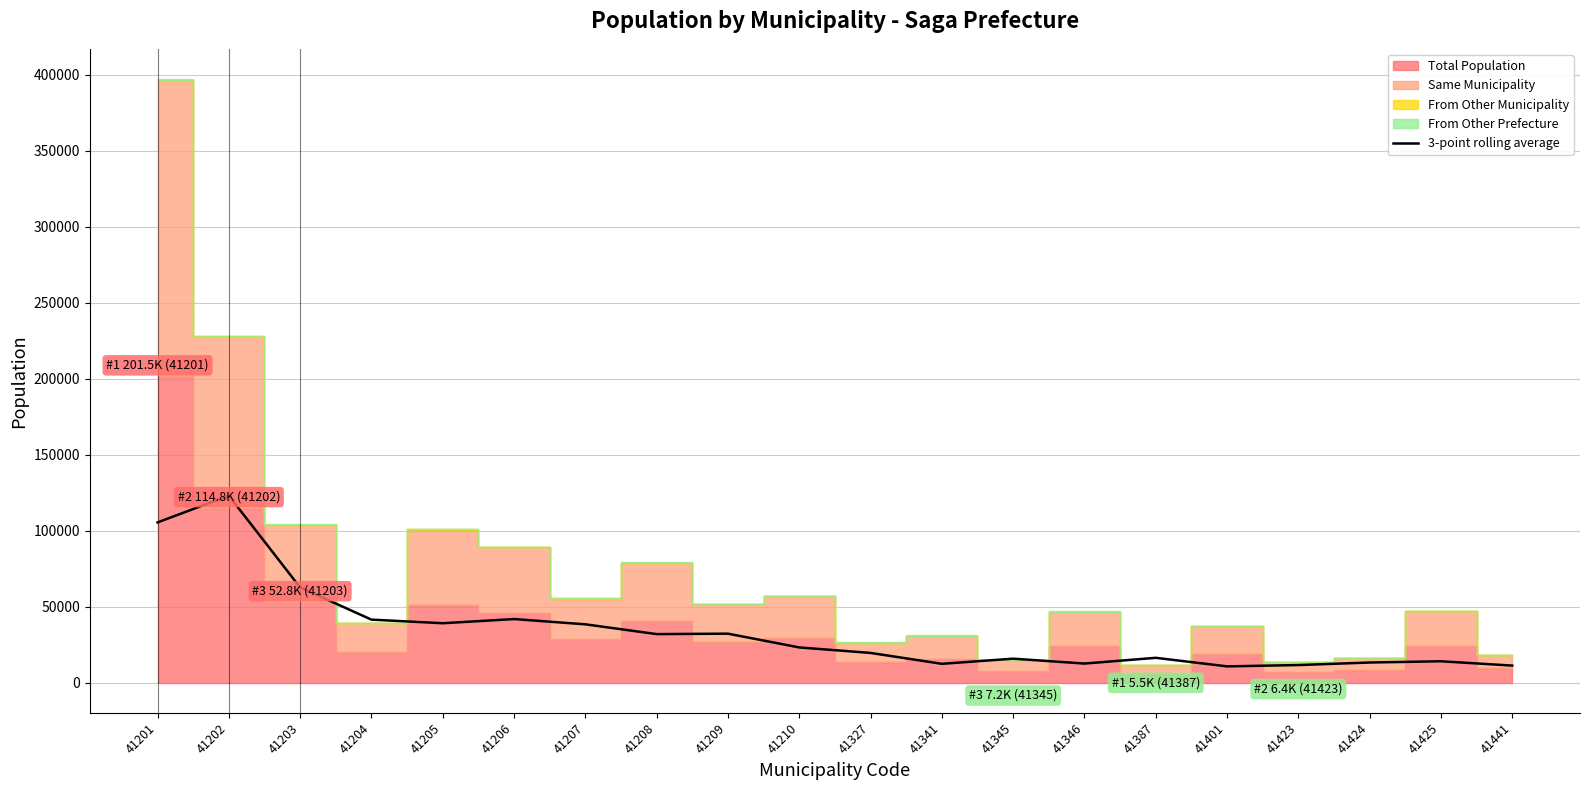

True or false: there are more than 2 points higher than both neighbors.

True